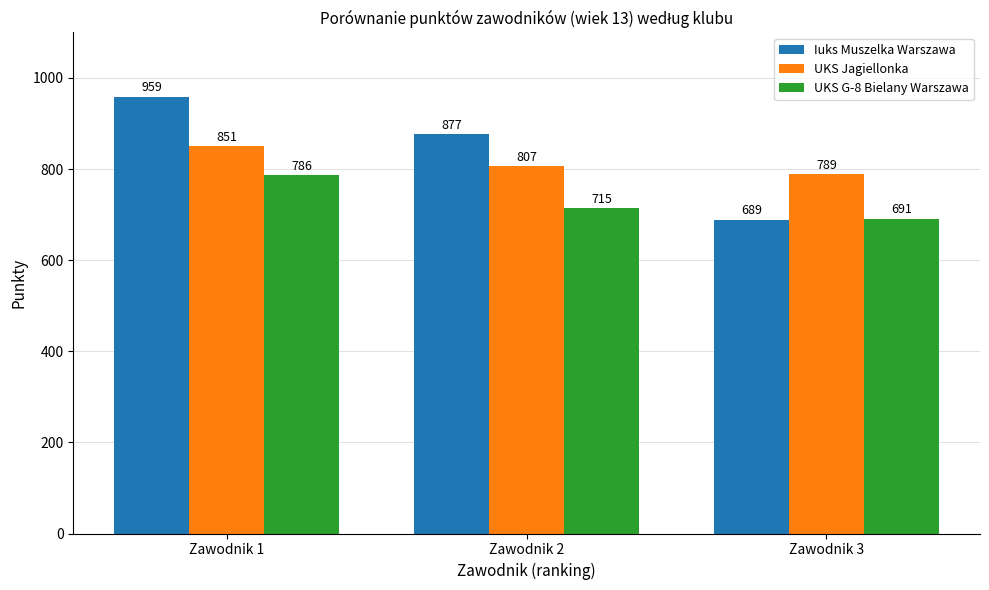

Reading left to right, list all the values displayed in this chart.

Iuks Muszelka Warszawa: Zawodnik 1=959	Zawodnik 2=877	Zawodnik 3=689
UKS Jagiellonka: Zawodnik 1=851	Zawodnik 2=807	Zawodnik 3=789
UKS G-8 Bielany Warszawa: Zawodnik 1=786	Zawodnik 2=715	Zawodnik 3=691